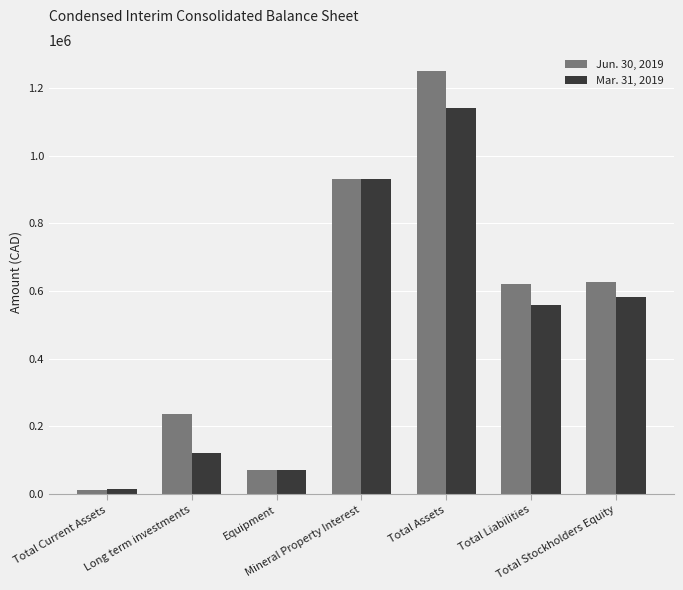

What is the maximum value shown in the chart?

1249669